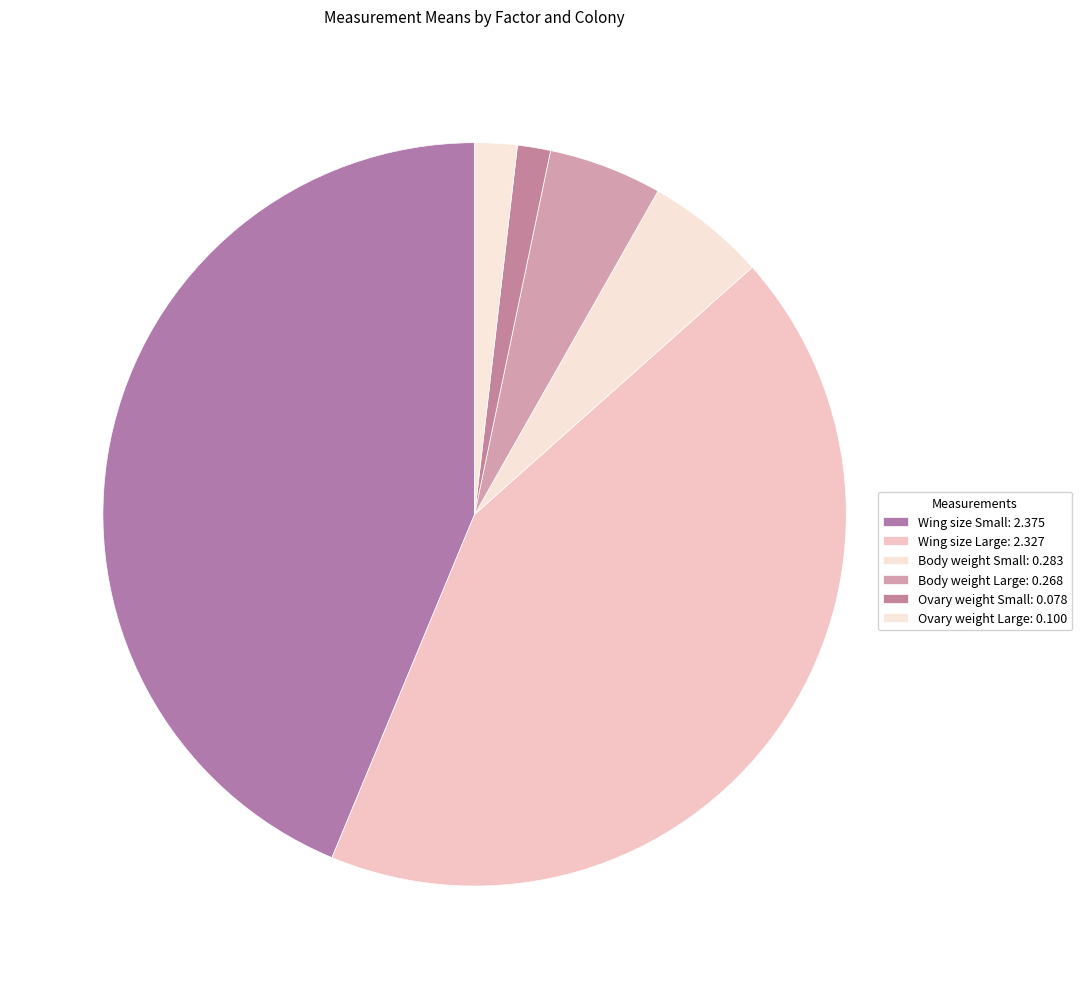

Count the number of slices in the pie.

6